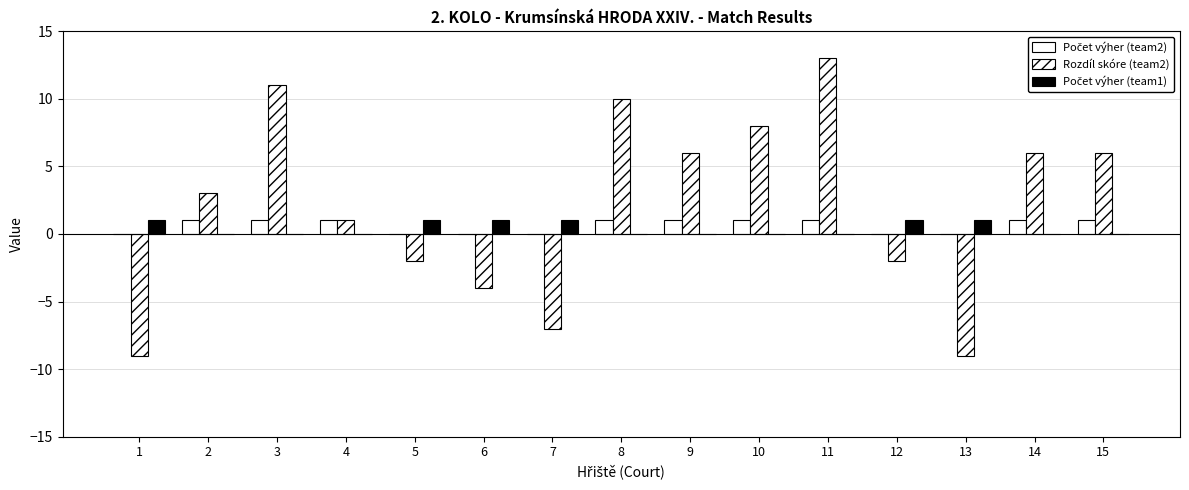

Between 9 and 13, which series saw the biggest shift?

Rozdíl skóre (team2)